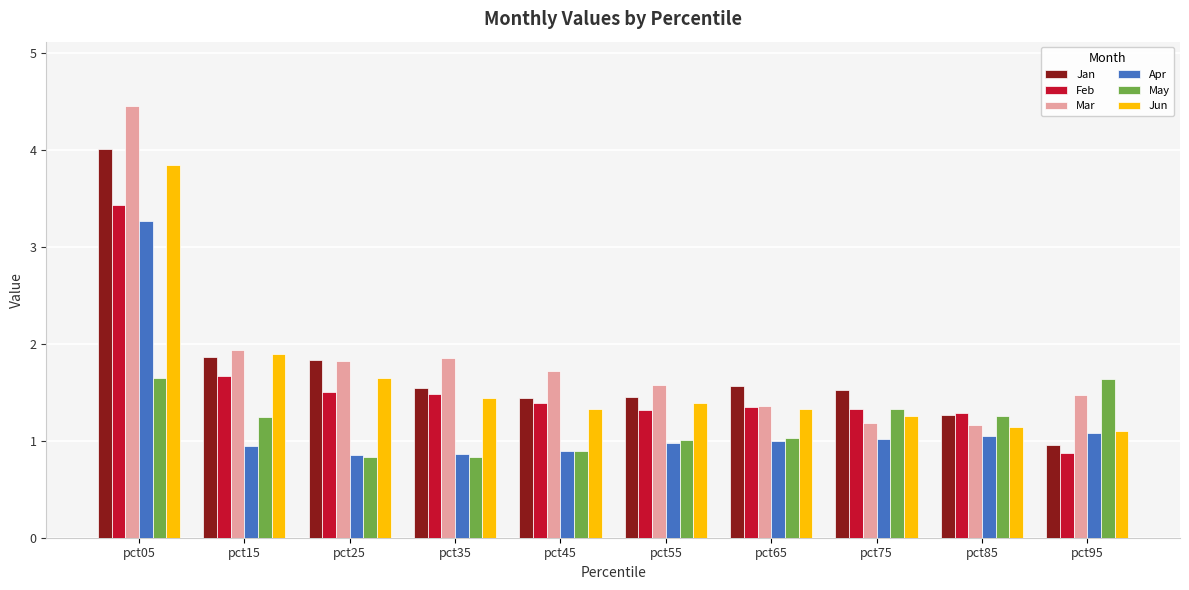

Which series has the largest total across all categories?

Mar